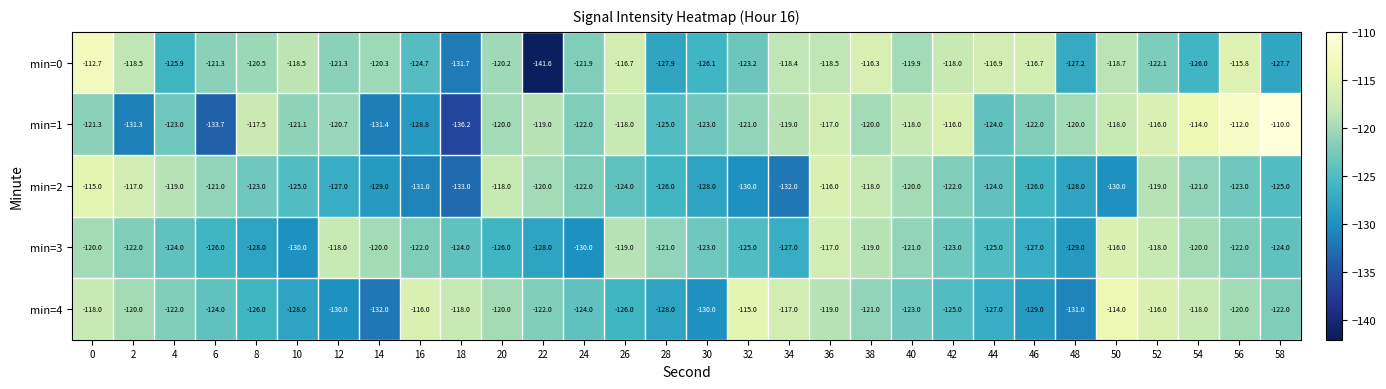

What is the average value of the min=4 series?

-122.7